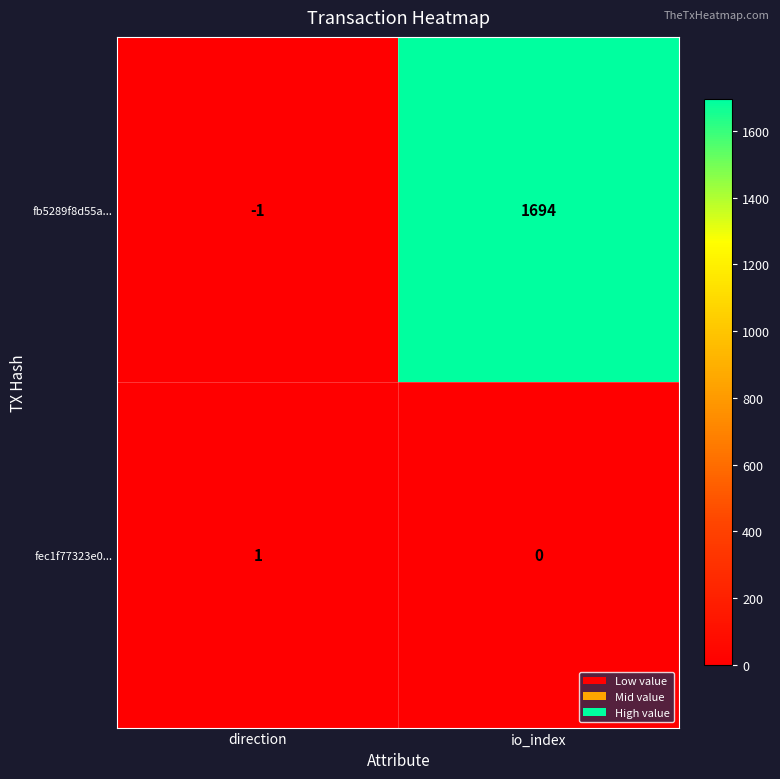

What is the sum of the fb5289f8d55a... values at direction and io_index?

1693